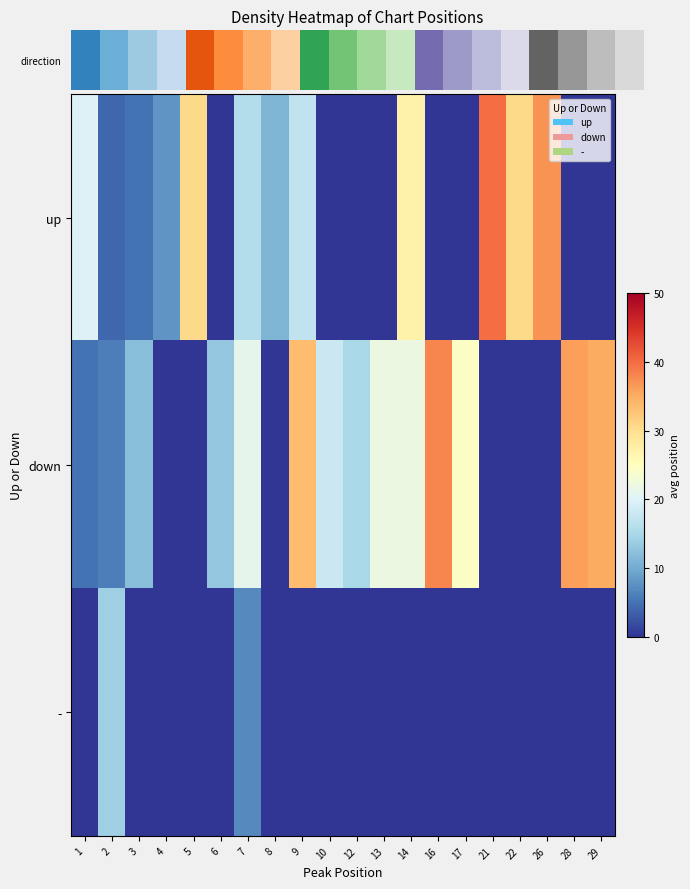

At which category is the sum across all series the highest?

9